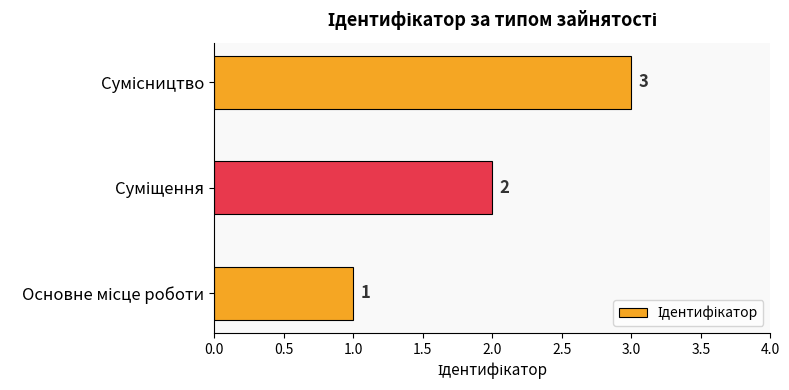

Count the values in the range 1 to 3.

3